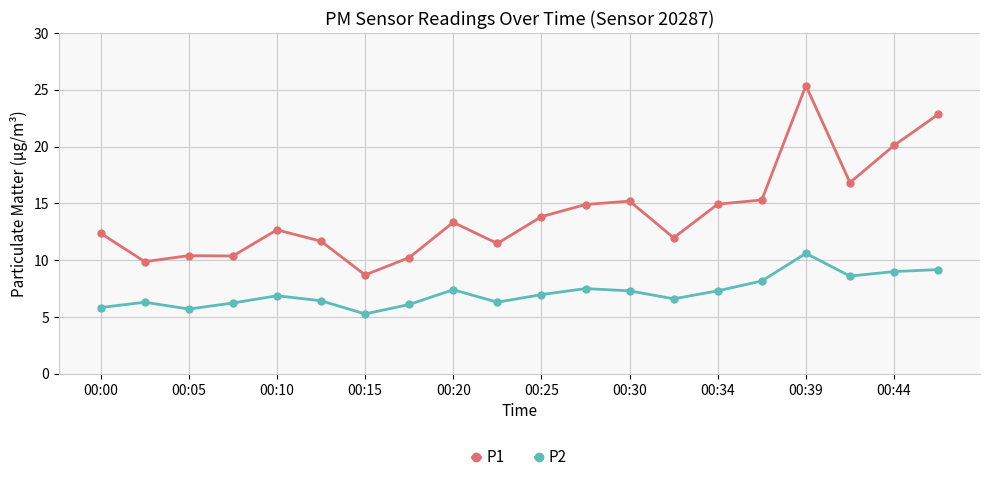

Which series has the largest total across all categories?

P1